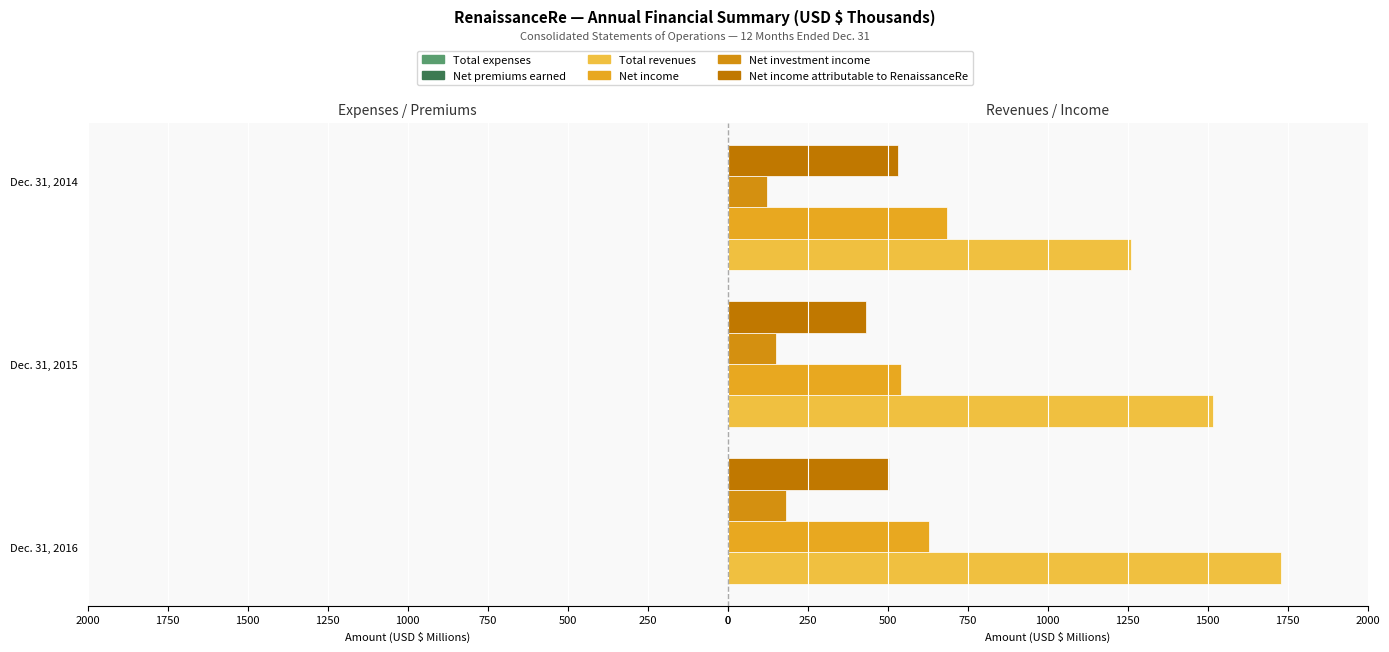

List the series in order of their peak value, highest first.

Total revenues, Net income, Net income attributable to RenaissanceRe, Net investment income, Total expenses, Net premiums earned